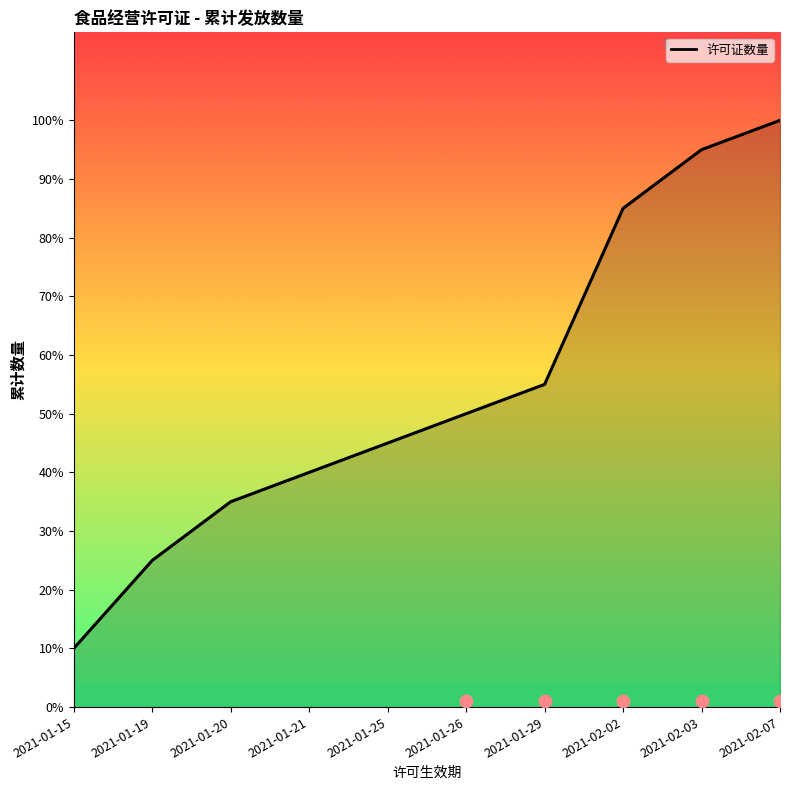

What is the ratio of the value at 2021-01-20 to the value at 2021-02-02?

0.4